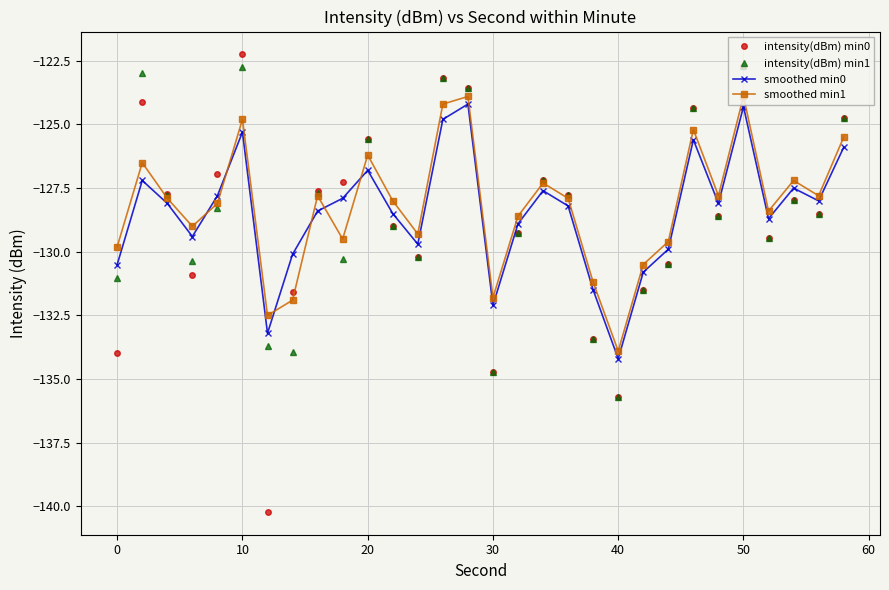

What is the highest value of the smoothed min1 series?

-123.9